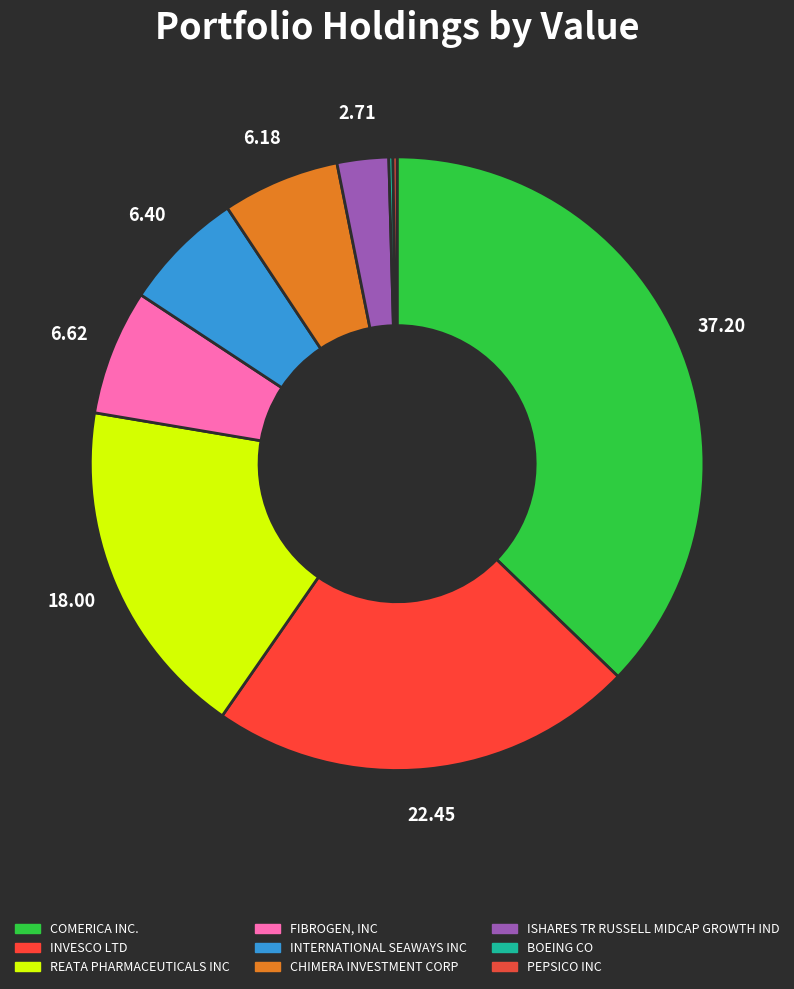

Is it true that BOEING CO is 0% of the pie?

True